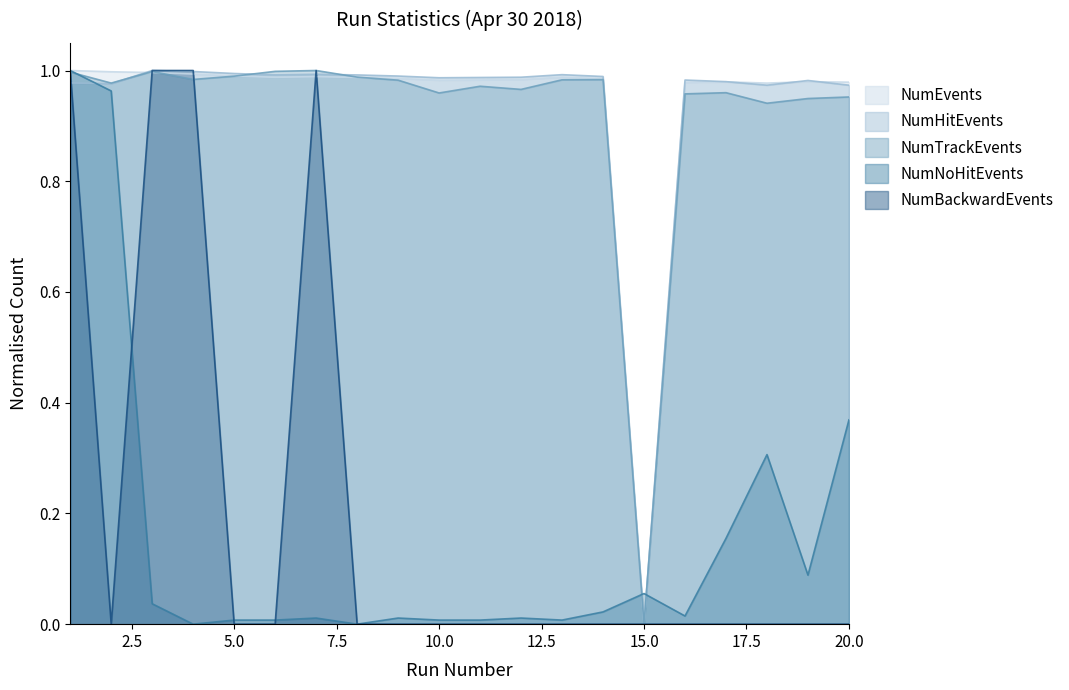

Rank the series at 4 from highest to lowest value.

NumBackwardEvents, NumHitEvents, NumEvents, NumTrackEvents, NumNoHitEvents